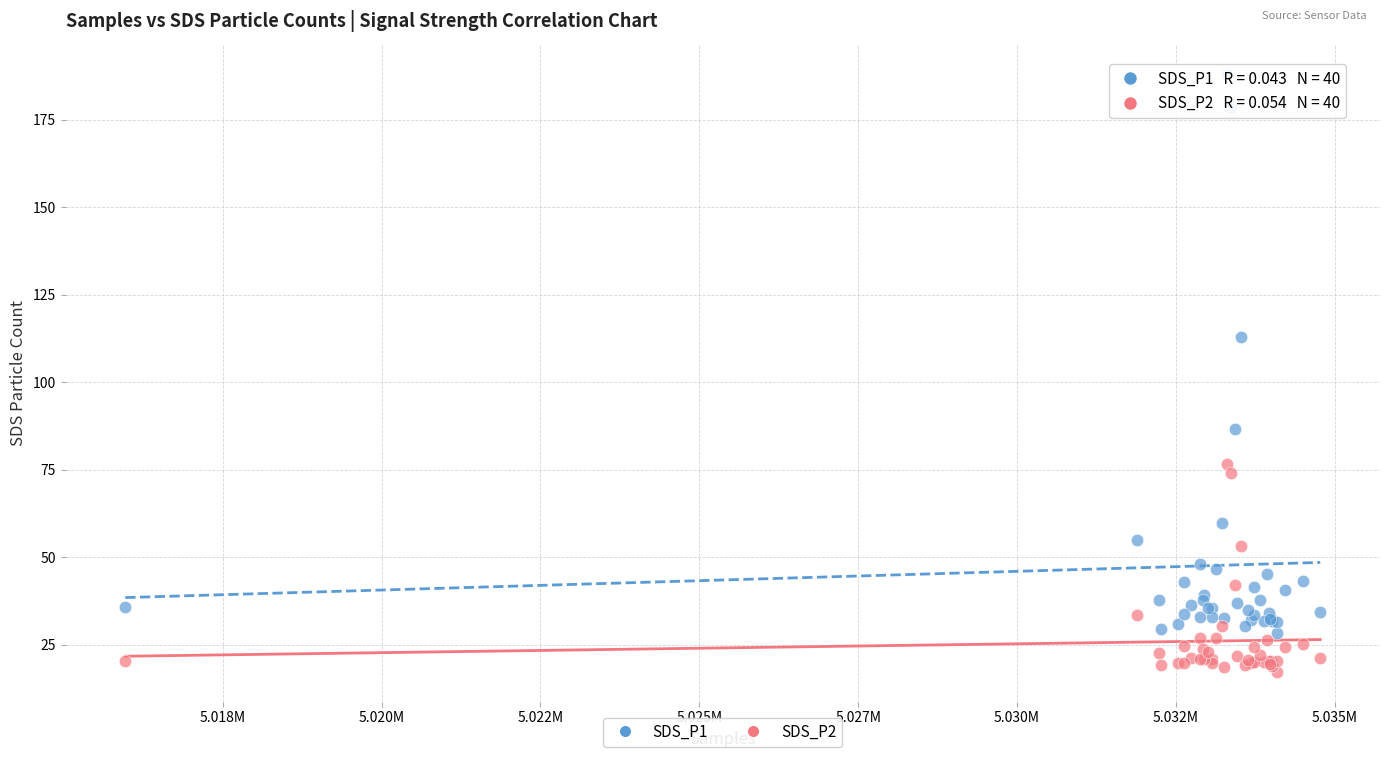

Which series has the largest Y range (max minus min)?

SDS_P1